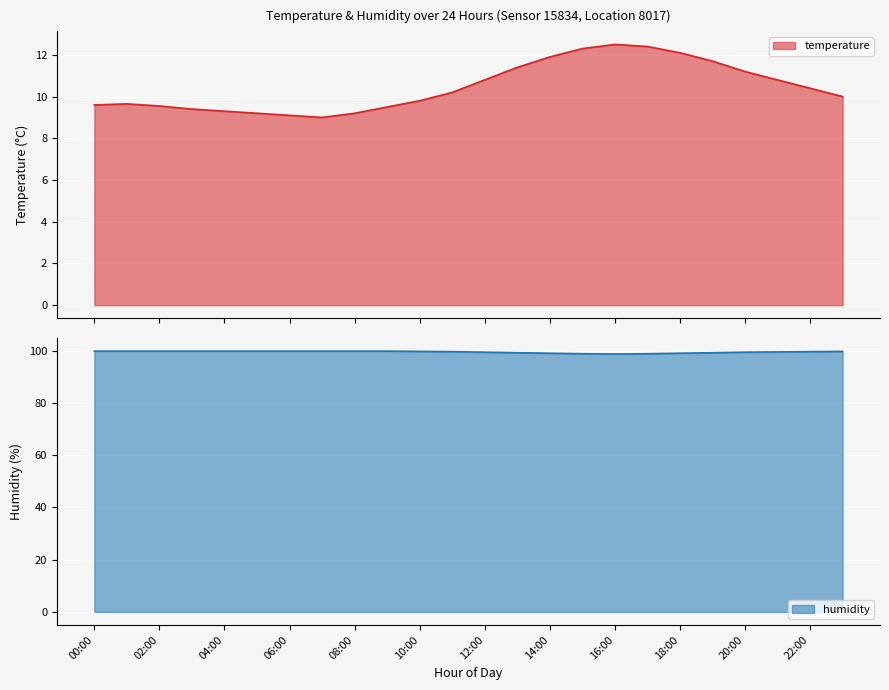

At how many categories does at least one series exceed 43?

24